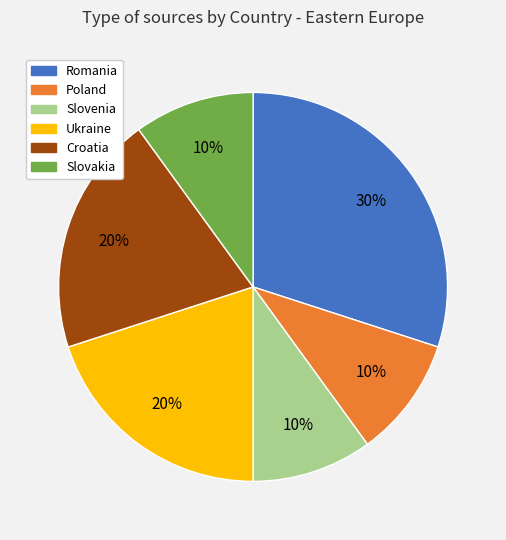

Is there any slice that represents more than half of the pie?

No